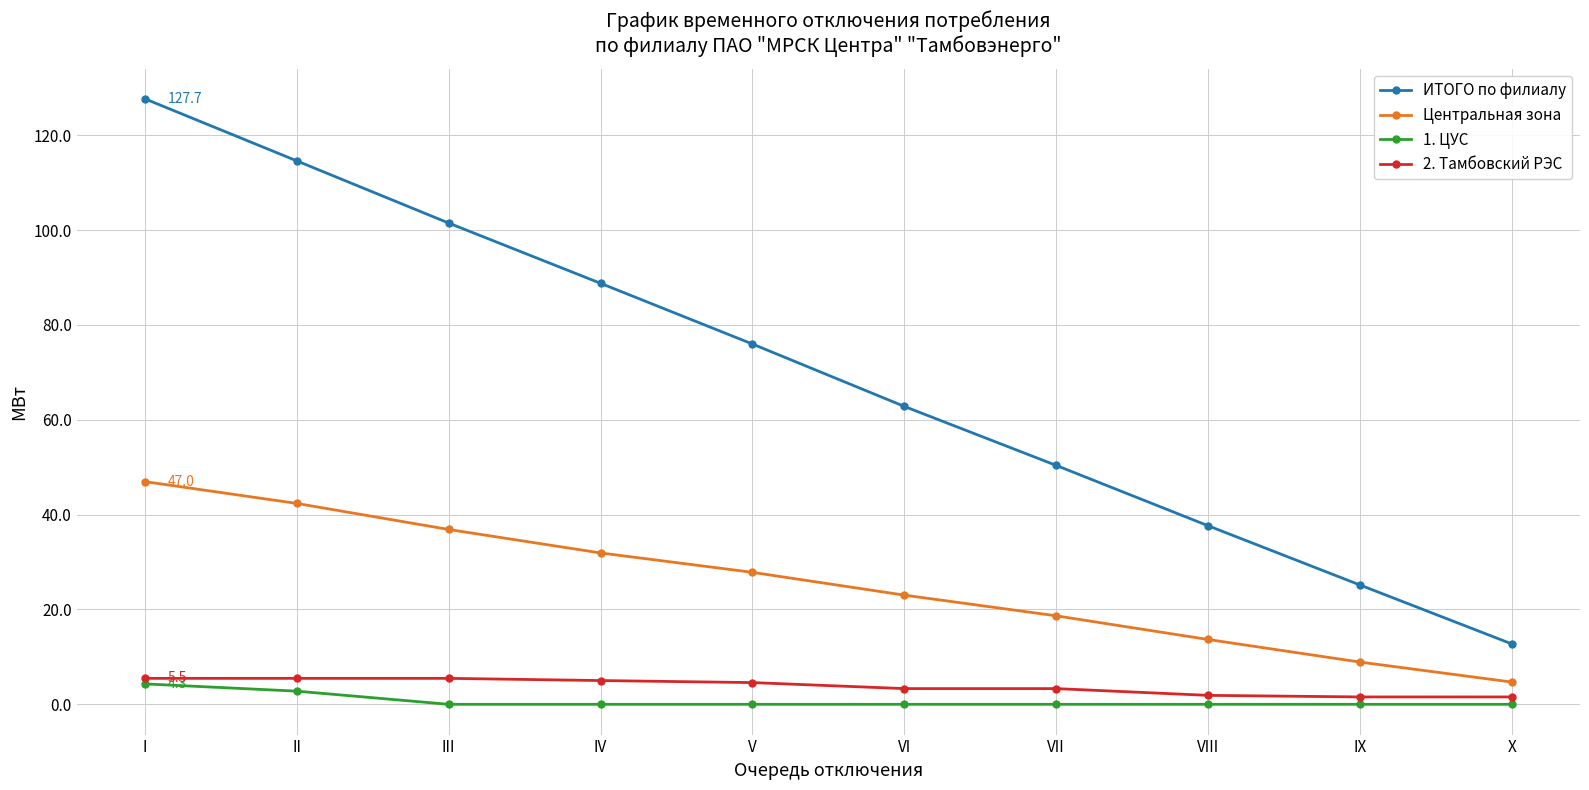

Rank the series at IV from lowest to highest value.

1. ЦУС, 2. Тамбовский РЭС, Центральная зона, ИТОГО по филиалу